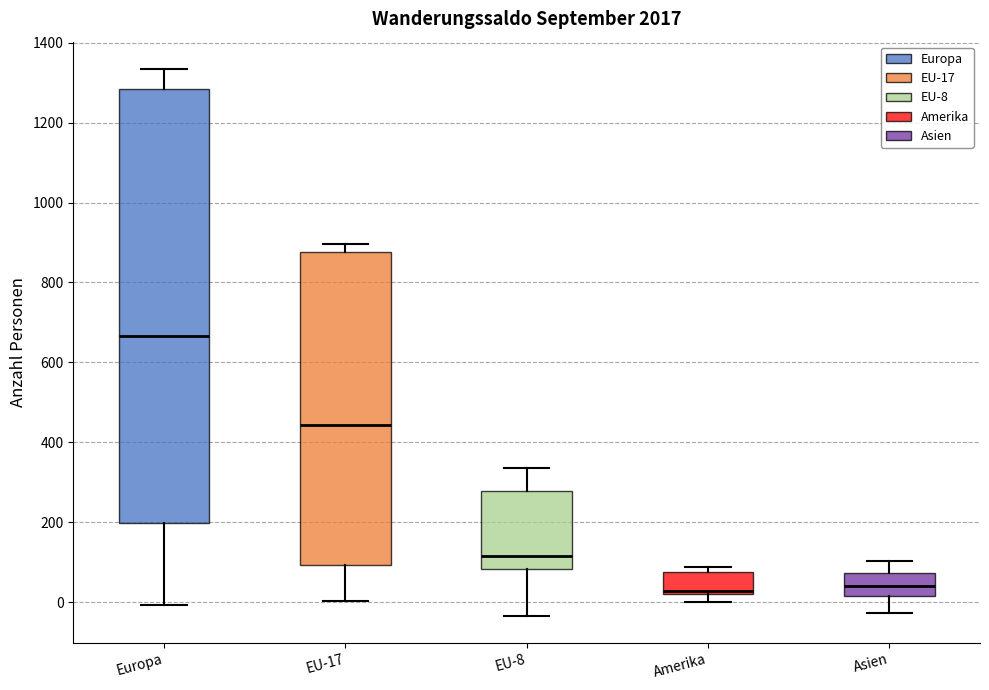

Which box is the tallest, from its lower edge to its upper edge?

Europa